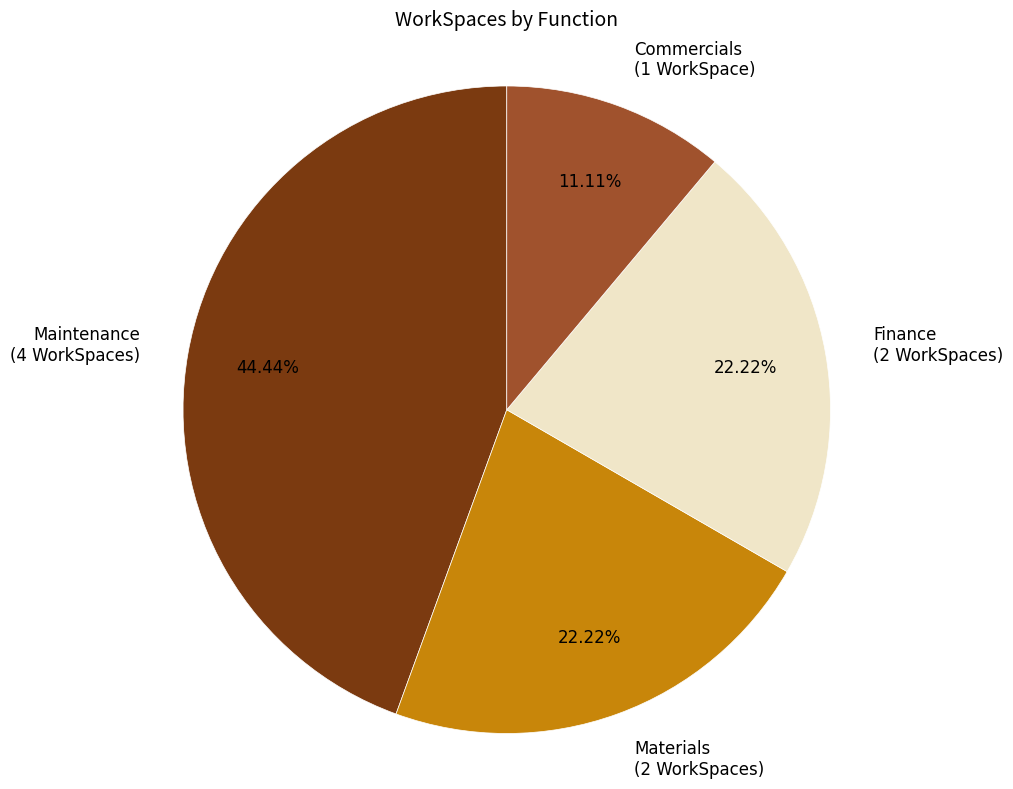

How many segments does this pie chart have?

4